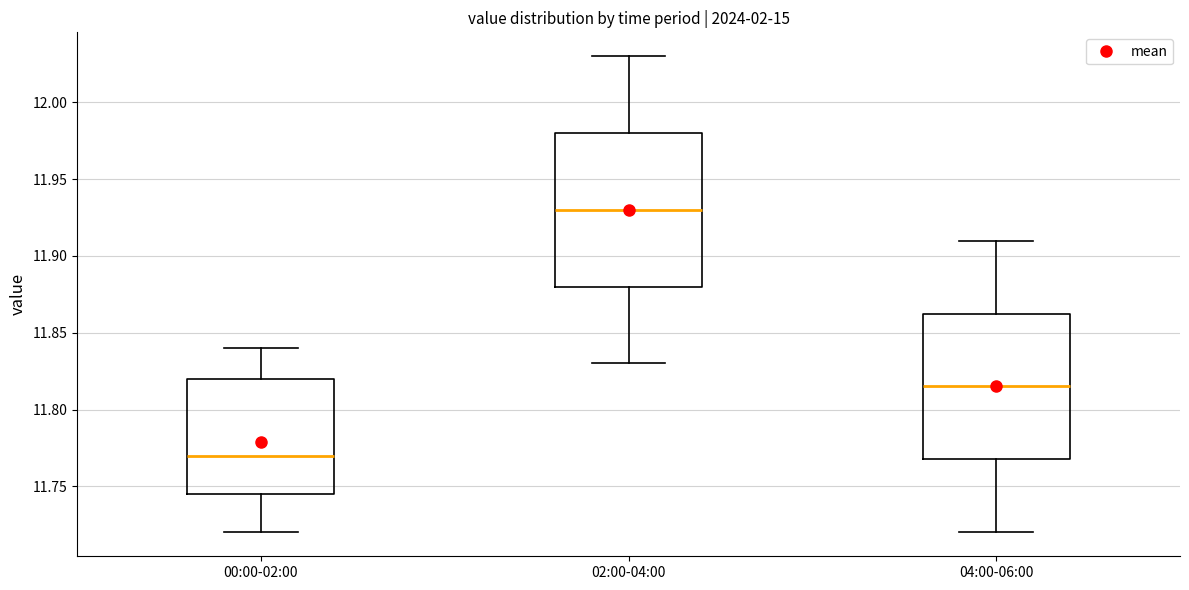

Which box is the tallest, from its lower edge to its upper edge?

02:00-04:00